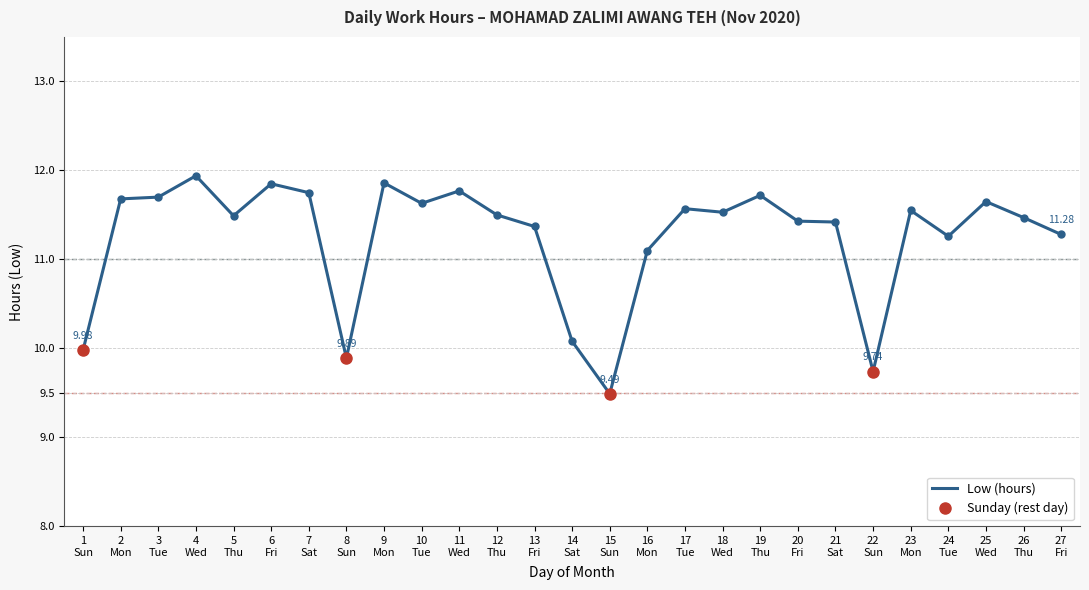

What is the value of the 24th point from the left?

11.3